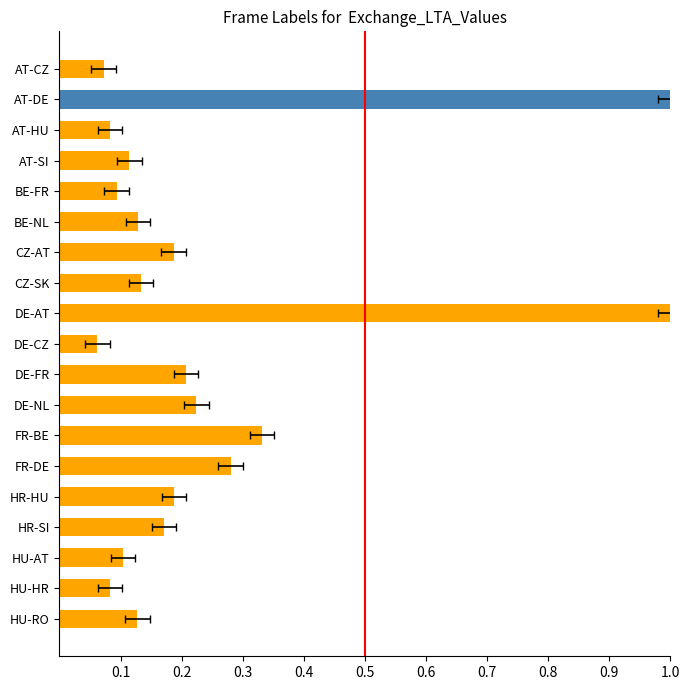

Are the bars grouped side by side (vs. stacked)?

No